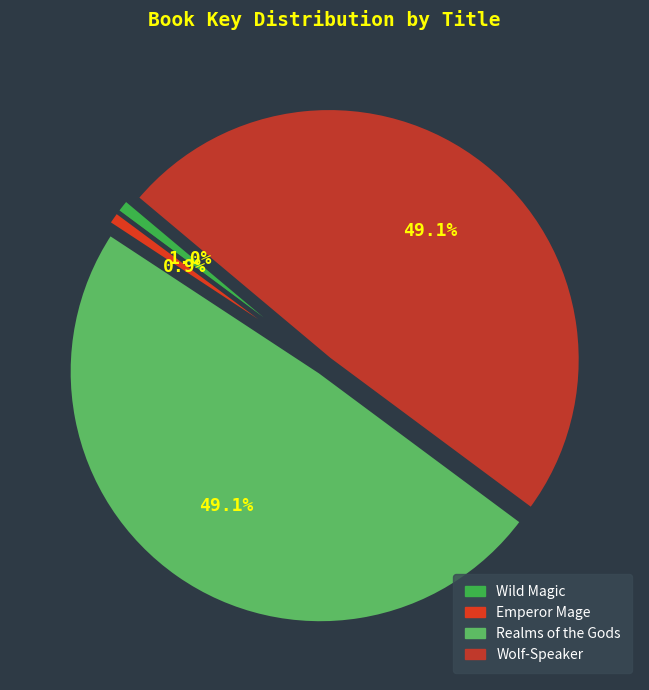

Does any single category account for the majority?

No